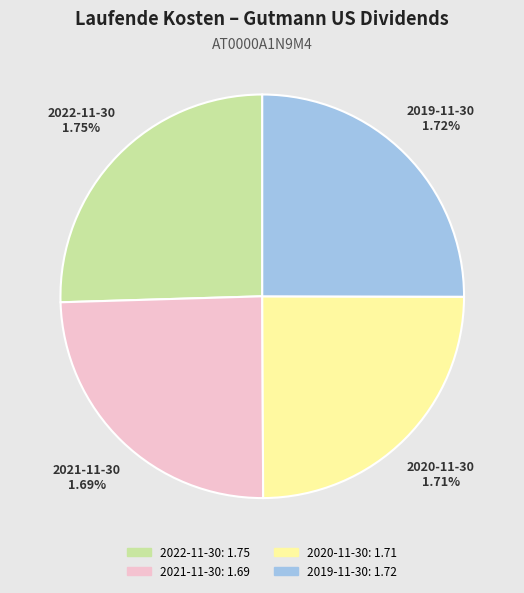

To the nearest percent, what is the combined percentage of 2019-11-30 and 2020-11-30?

50%